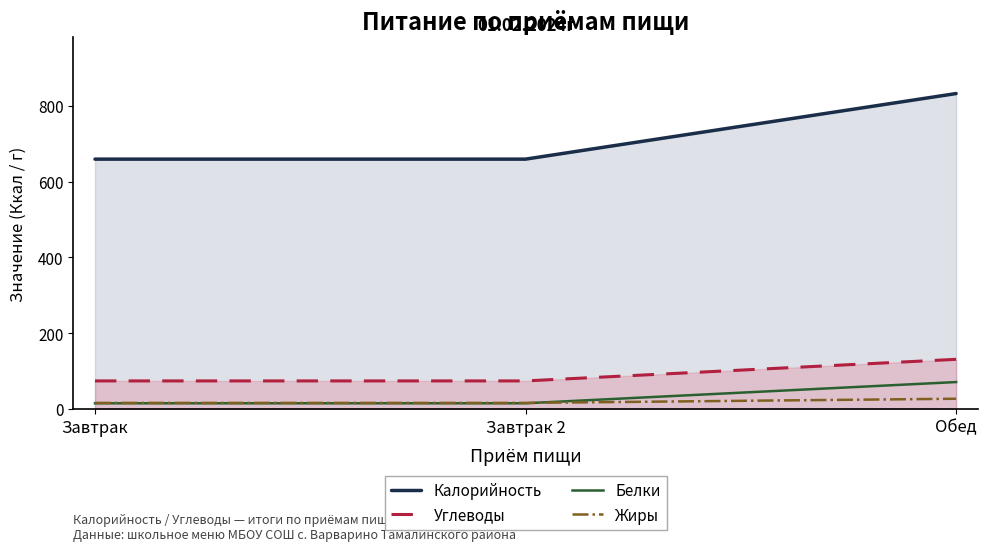

Reading right to left, transcribe all the data shown in this chart.

Калорийность: Обед=832	Завтрак 2=659	Завтрак=659
Углеводы: Обед=131	Завтрак 2=74	Завтрак=74
Белки: Обед=71	Завтрак 2=15	Завтрак=15
Жиры: Обед=27	Завтрак 2=16	Завтрак=16